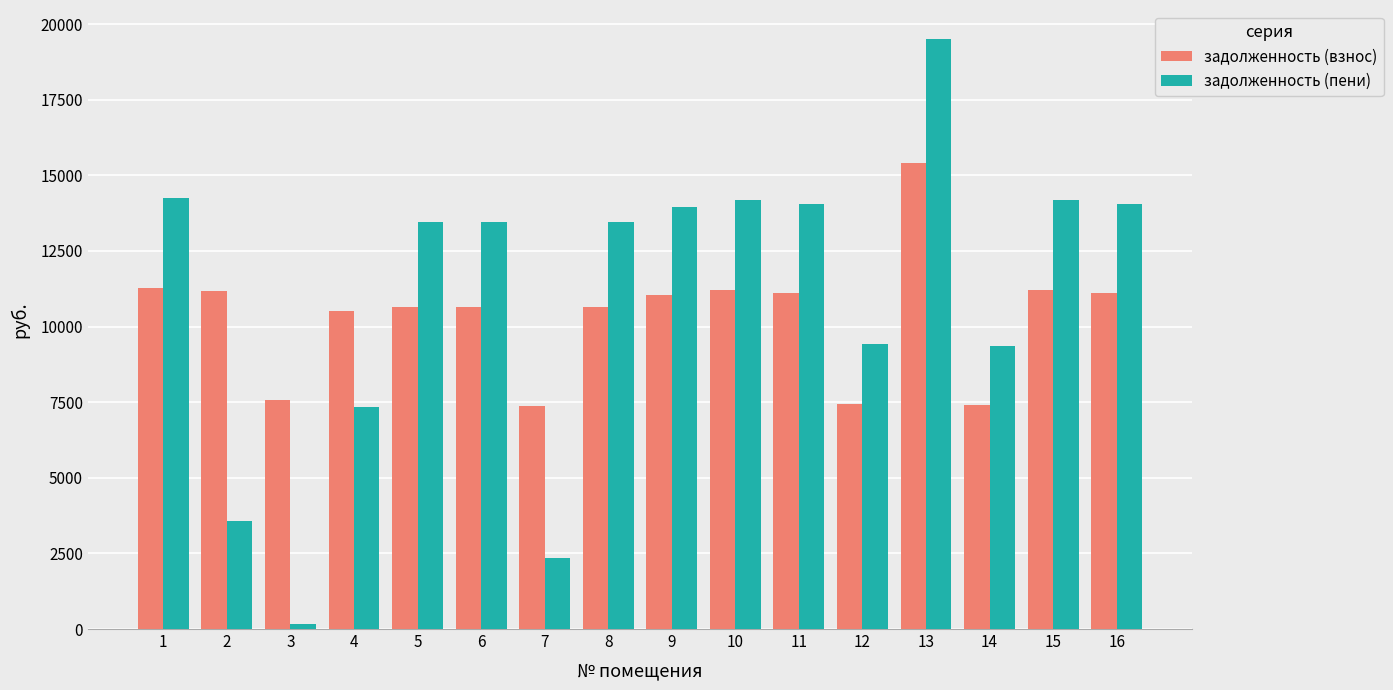

At which category does the chart reach its peak across all series?

13